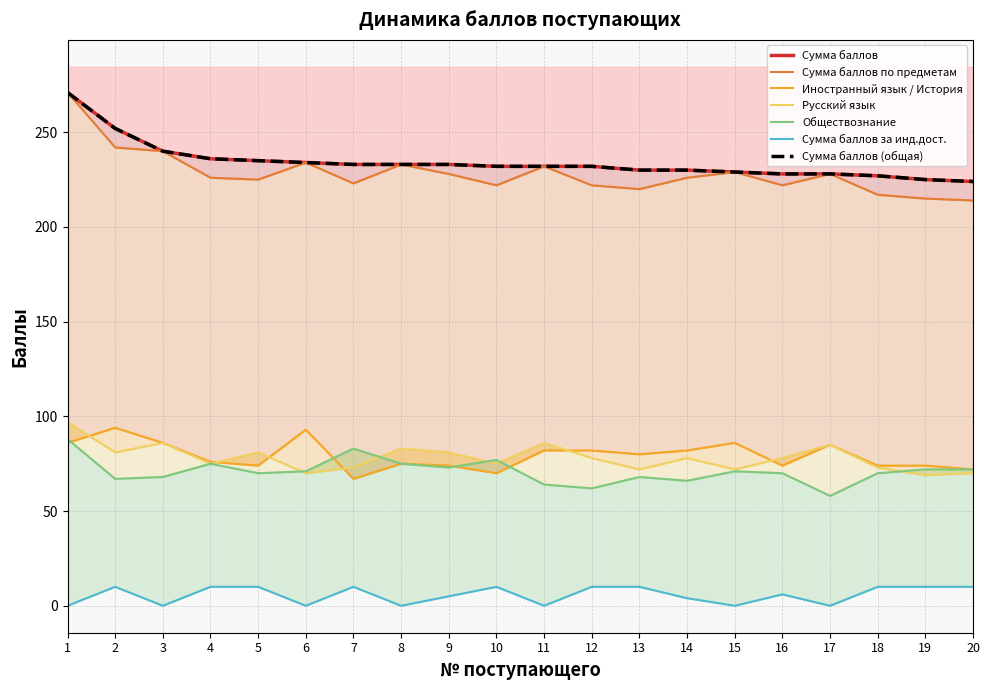

Between 14 and 17, which is larger?

14